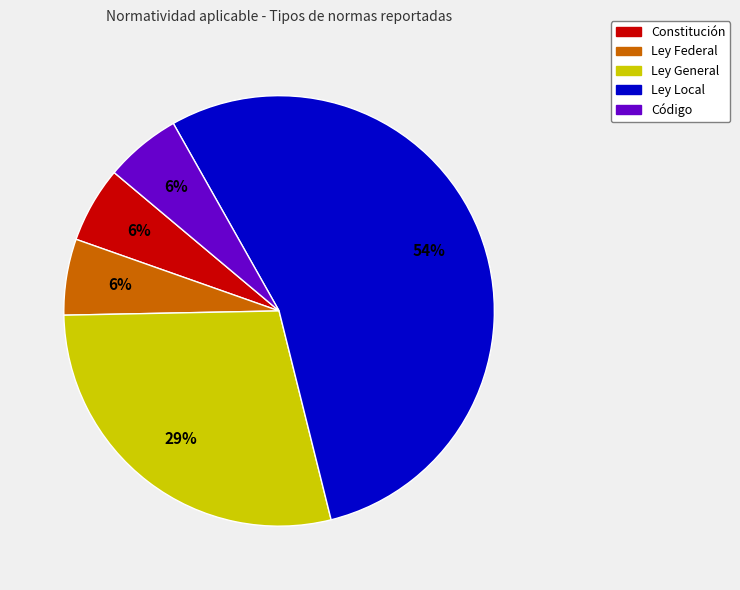

To the nearest percent, what is the average slice percentage?

20%